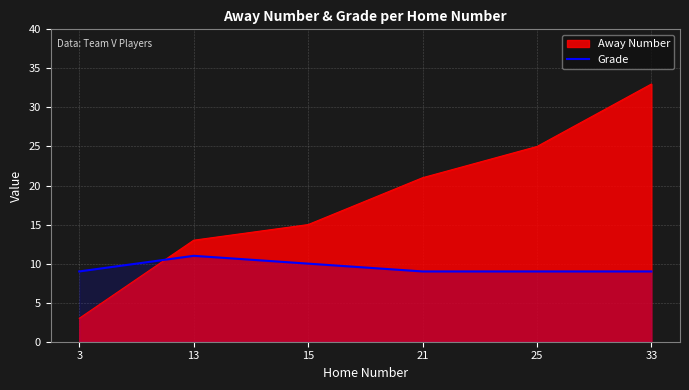

What is the difference between the maximum and minimum values in the Away Number series?

30